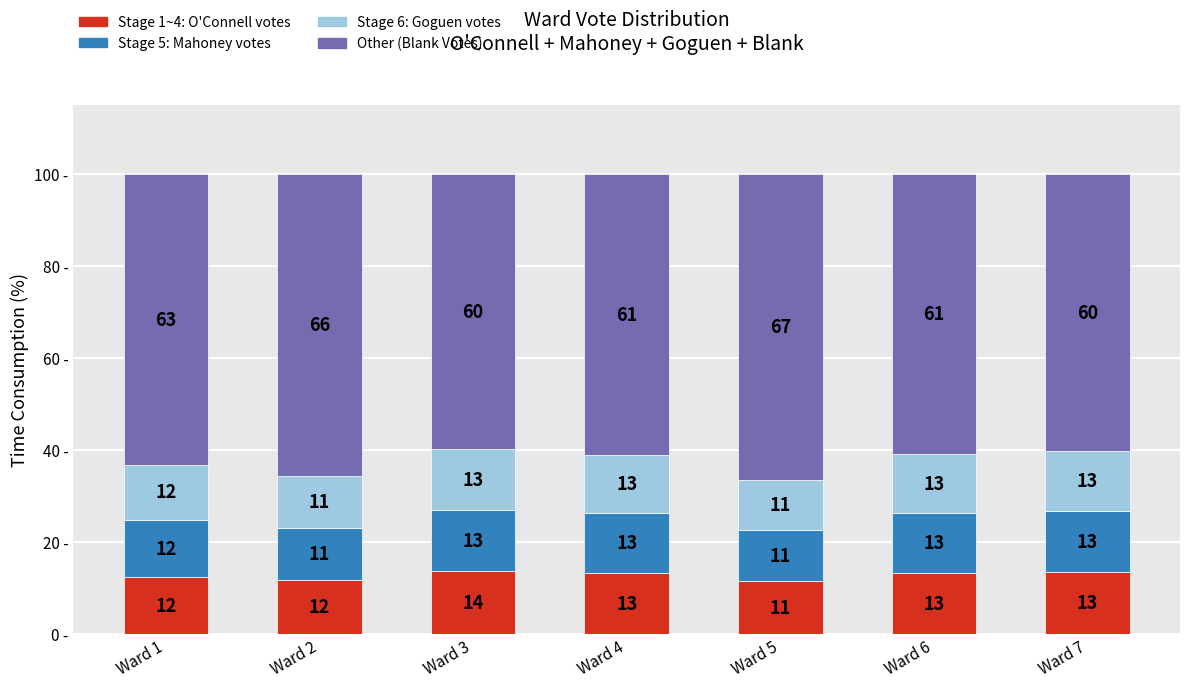

Count the number of categories in the chart.

7